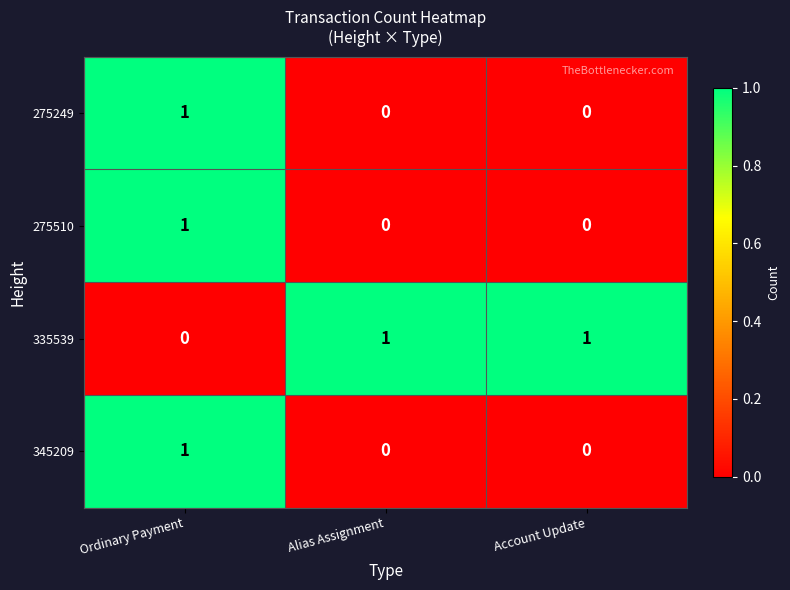

The 345209 series shows -1 at Alias Assignment. True or false?

False